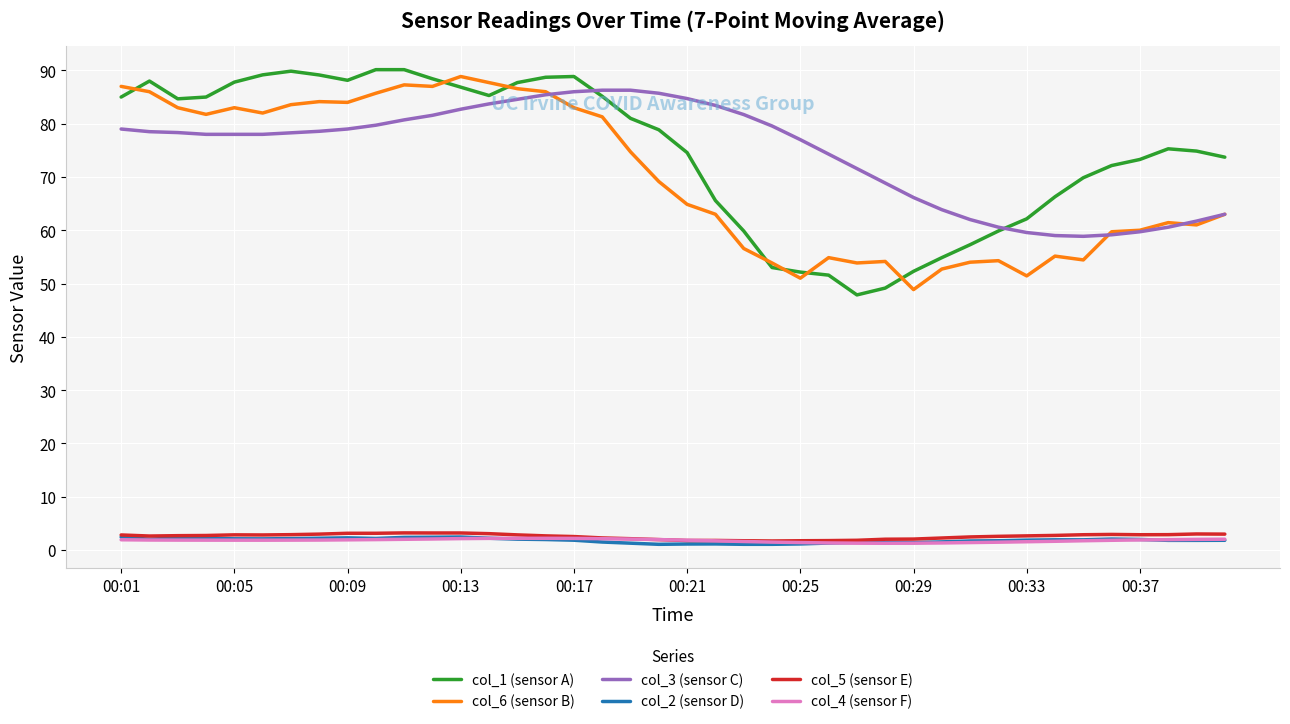

True or false: col_1 (sensor A) and col_4 (sensor F) intersect in this chart.

False